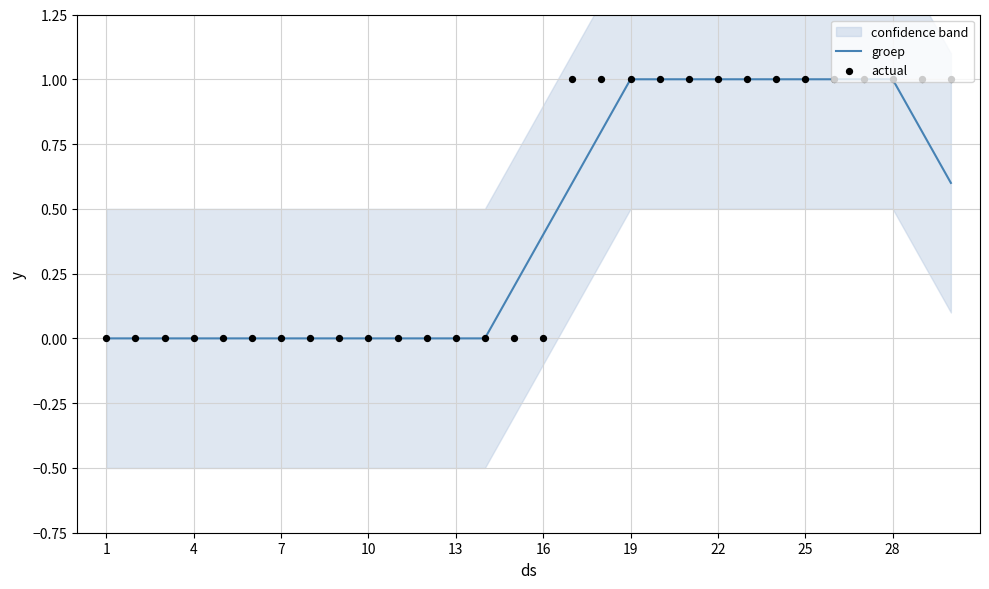

Which series contains the lowest Y value?

groep